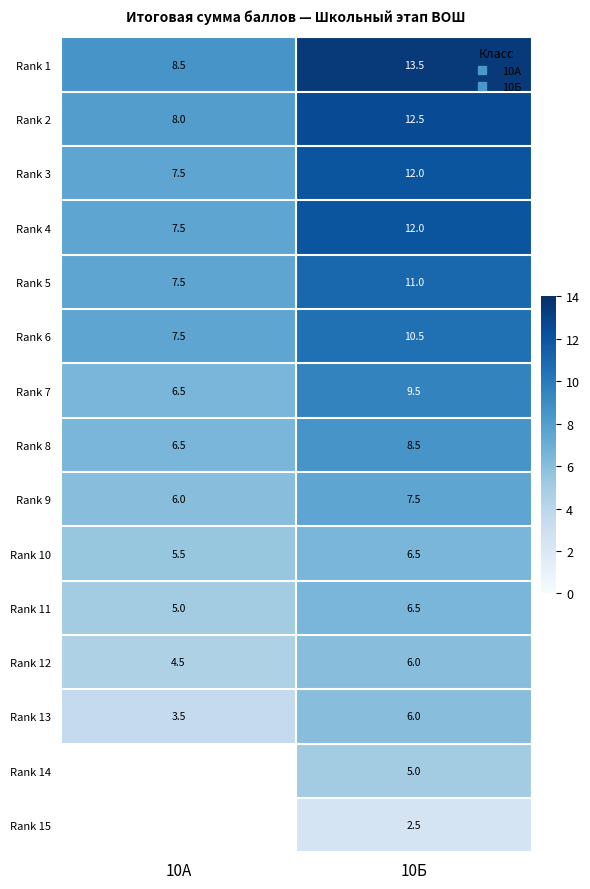

What is the difference between the maximum and minimum values in the Rank 7 series?

3.0